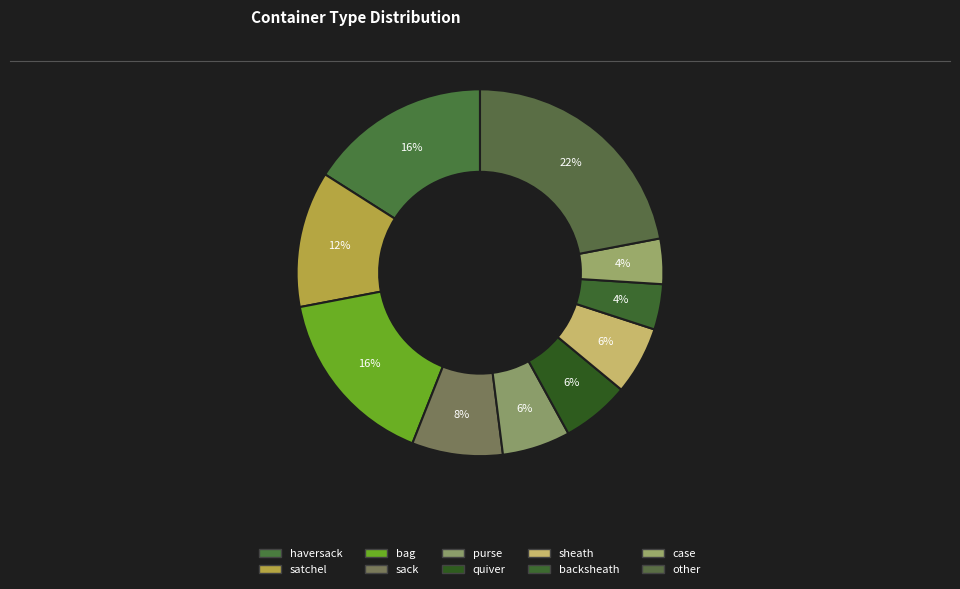

To the nearest percent, what is the combined percentage of backsheath and sack?

12%